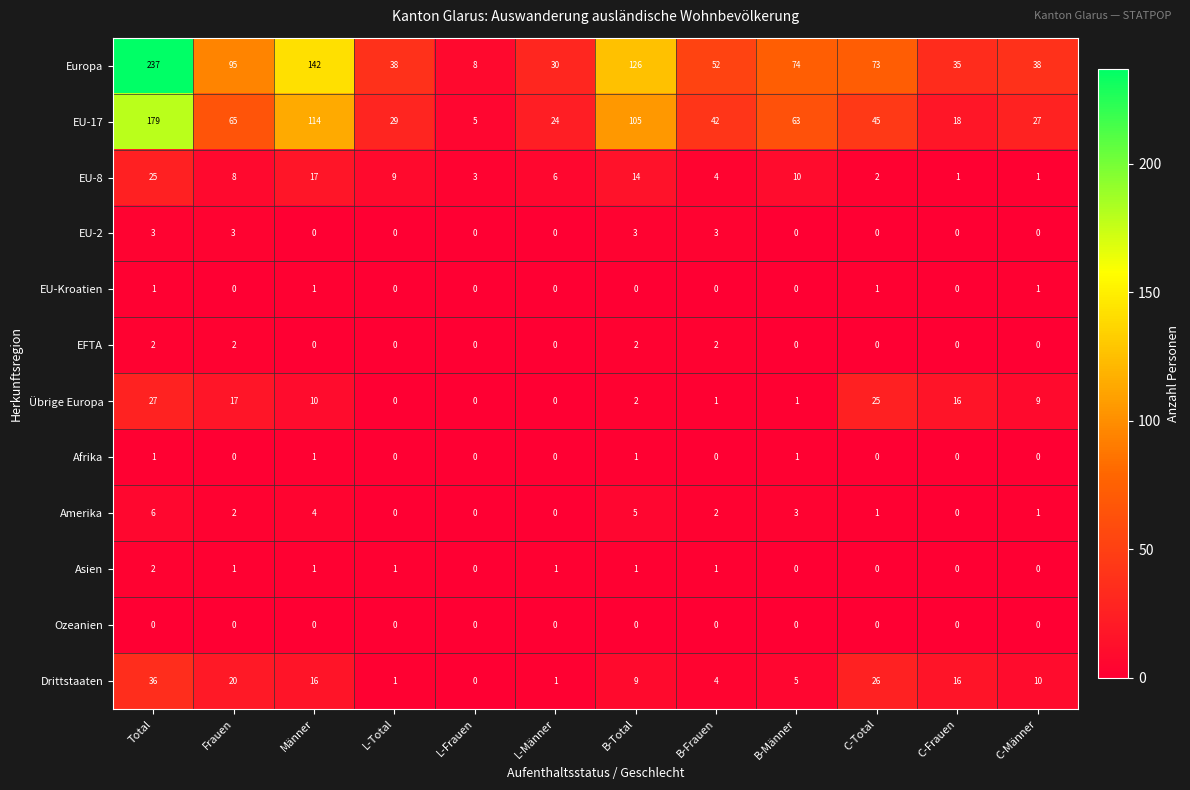

At which label is Europa closest to 122?

B-Total